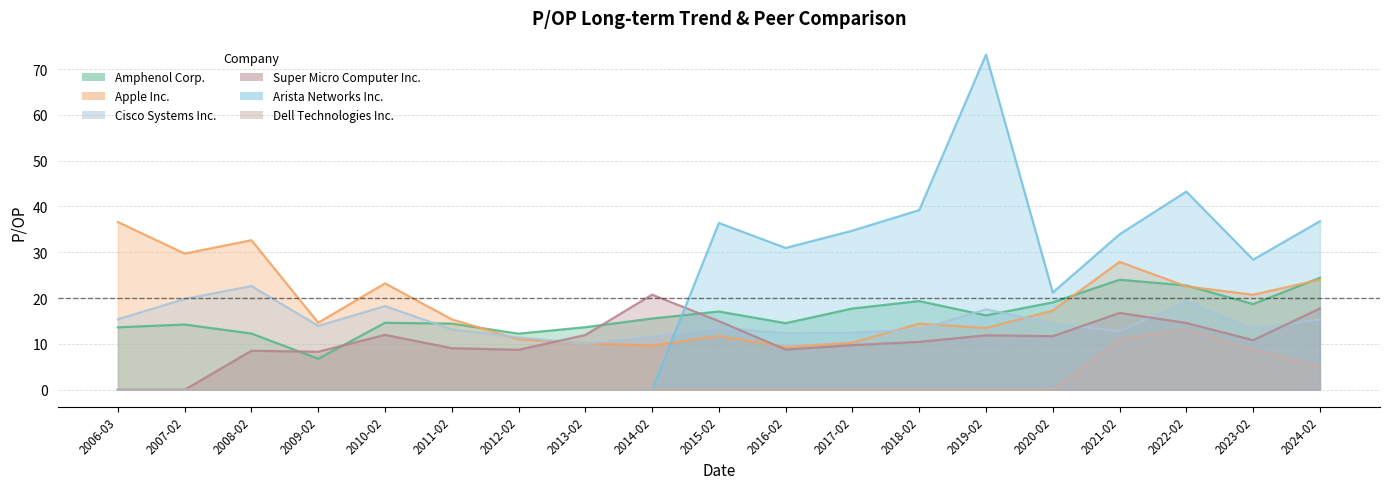

How many positive values does the Super Micro Computer Inc. series have?

17